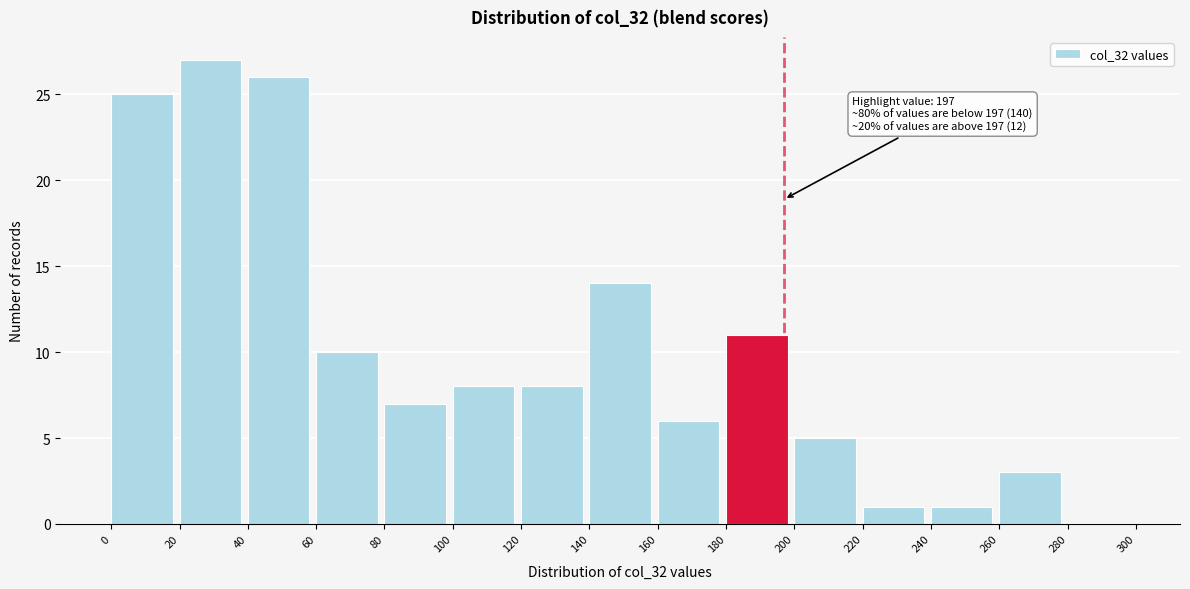

Which range on the x-axis has the tallest bar?

20 to 40